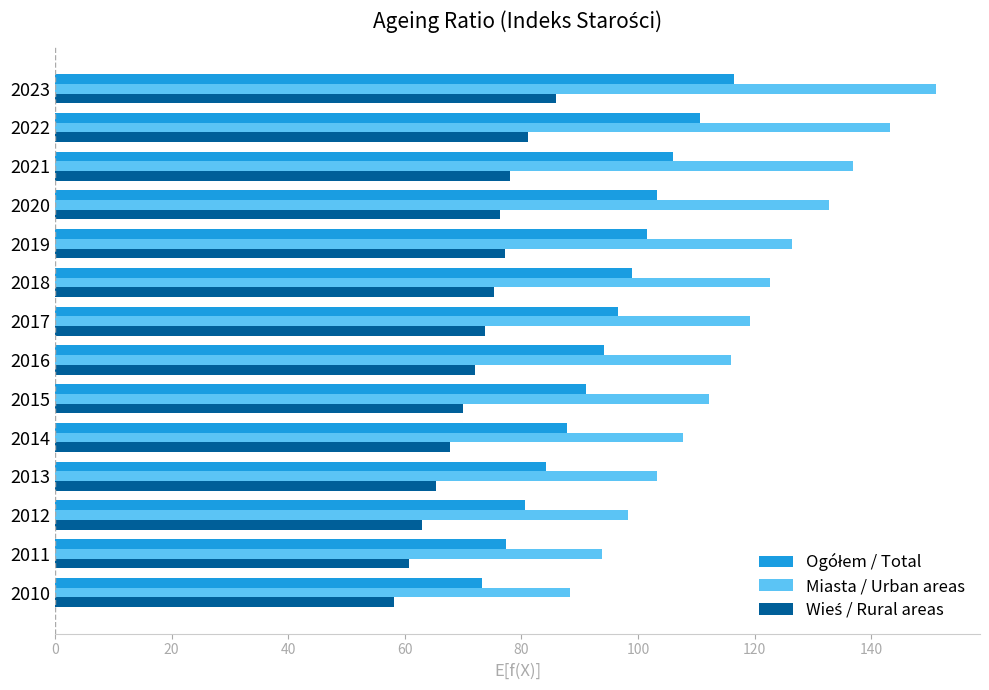

Which series has the largest total across all categories?

Miasta / Urban areas